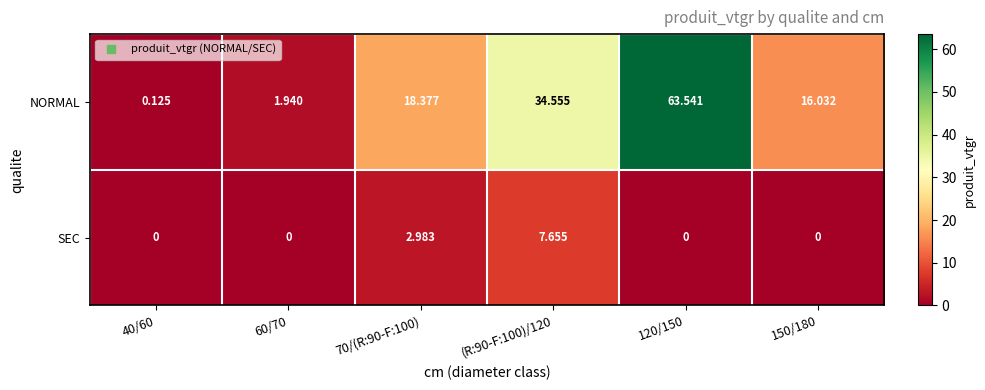

What is the maximum value shown in the chart?

63.5